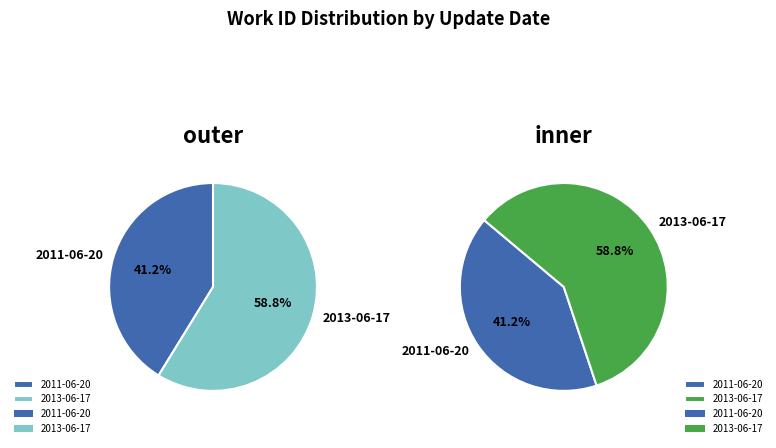

Which category accounts for the majority?

2013-06-17